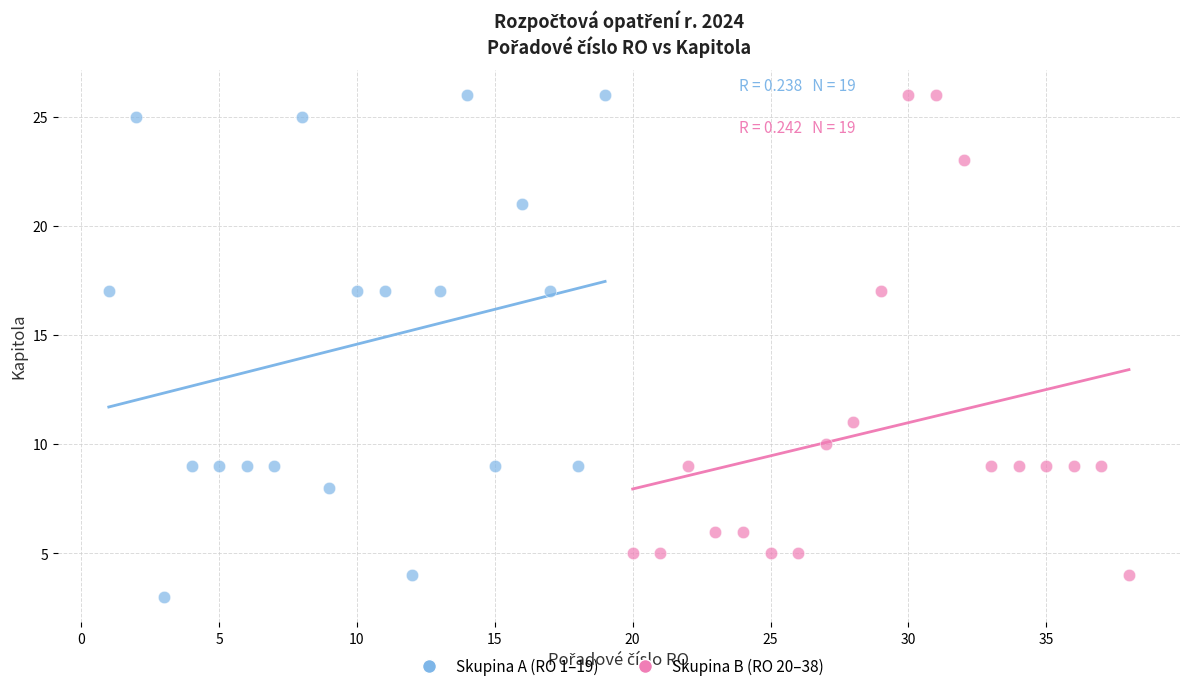

What are all the series names shown in the legend?

Skupina A (RO 1–19), Skupina B (RO 20–38)